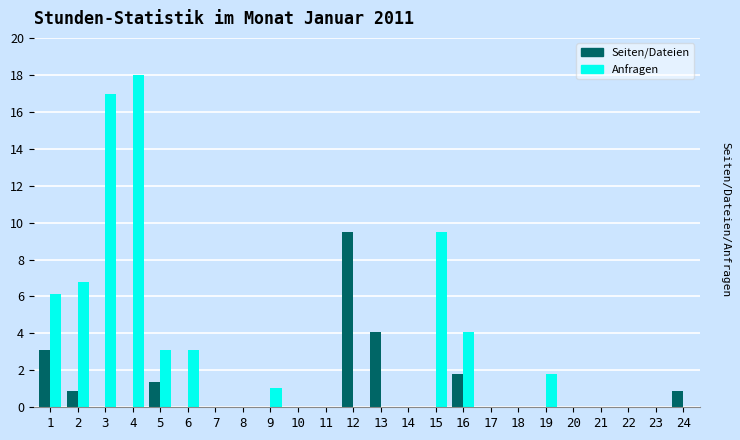

Which series has the largest total across all categories?

Anfragen